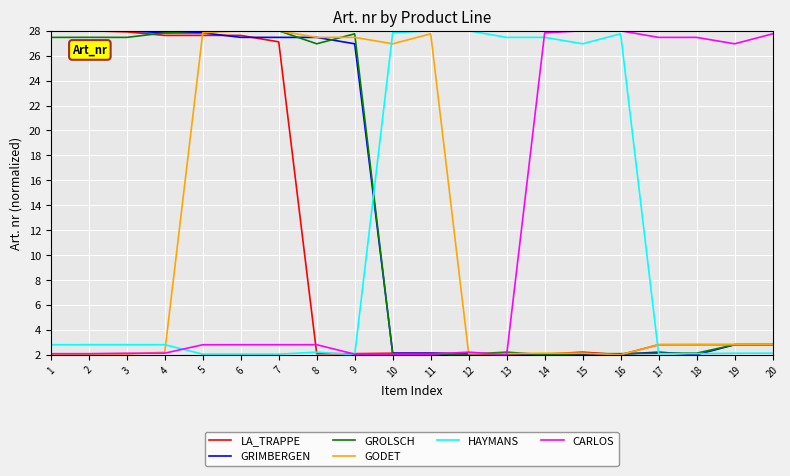

The value of LA_TRAPPE at 15 is 3.1. True or false?

False